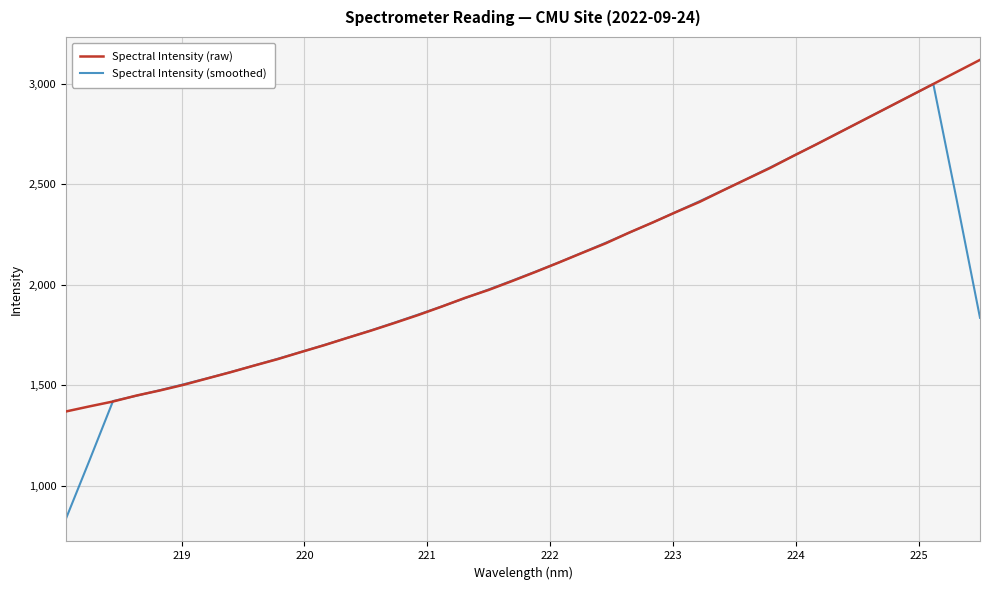

List the series in order of their peak value, lowest first.

Spectral Intensity (smoothed), Spectral Intensity (raw)